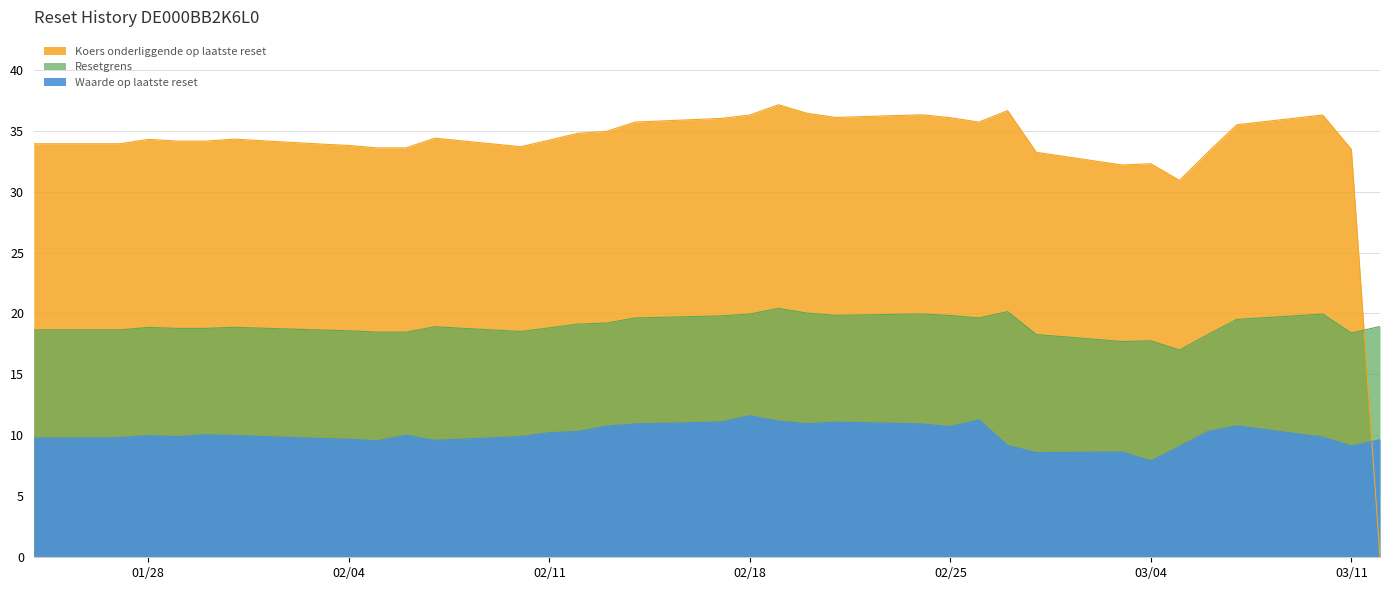

Reading right to left, transcribe all the data shown in this chart.

Waarde op laatste reset: 2025-01-24=9.8	2025-01-27=9.8	2025-01-28=10.0	2025-01-29=9.9	2025-01-30=10.1	2025-01-31=10.0	2025-02-03=9.8	2025-02-04=9.7	2025-02-05=9.6	2025-02-06=10.0	2025-02-07=9.6	2025-02-10=9.9	2025-02-11=10.2	2025-02-12=10.3	2025-02-13=10.8	2025-02-14=10.9	2025-02-17=11.1	2025-02-18=11.6	2025-02-19=11.2	2025-02-20=11.0	2025-02-21=11.1	2025-02-24=10.9	2025-02-25=10.7	2025-02-26=11.3	2025-02-27=9.2	2025-02-28=8.6	2025-03-03=8.6	2025-03-04=7.9	2025-03-05=9.1	2025-03-06=10.3	2025-03-07=10.8	2025-03-10=9.9	2025-03-11=9.1	2025-03-12=9.7
Resetgrens: 2025-01-24=18.7	2025-01-27=18.7	2025-01-28=18.9	2025-01-29=18.8	2025-01-30=18.8	2025-01-31=18.9	2025-02-03=18.6	2025-02-04=18.6	2025-02-05=18.5	2025-02-06=18.5	2025-02-07=18.9	2025-02-10=18.5	2025-02-11=18.8	2025-02-12=19.1	2025-02-13=19.2	2025-02-14=19.6	2025-02-17=19.8	2025-02-18=20.0	2025-02-19=20.4	2025-02-20=20.0	2025-02-21=19.8	2025-02-24=20.0	2025-02-25=19.8	2025-02-26=19.6	2025-02-27=20.2	2025-02-28=18.3	2025-03-03=17.7	2025-03-04=17.8	2025-03-05=17.0	2025-03-06=18.3	2025-03-07=19.5	2025-03-10=20.0	2025-03-11=18.4	2025-03-12=18.9
Koers onderliggende op laatste reset: 2025-01-24=33.9	2025-01-27=33.9	2025-01-28=34.3	2025-01-29=34.1	2025-01-30=34.1	2025-01-31=34.3	2025-02-03=33.9	2025-02-04=33.8	2025-02-05=33.6	2025-02-06=33.6	2025-02-07=34.4	2025-02-10=33.7	2025-02-11=34.2	2025-02-12=34.8	2025-02-13=34.9	2025-02-14=35.7	2025-02-17=36.0	2025-02-18=36.3	2025-02-19=37.1	2025-02-20=36.4	2025-02-21=36.1	2025-02-24=36.3	2025-02-25=36.1	2025-02-26=35.7	2025-02-27=36.6	2025-02-28=33.2	2025-03-03=32.2	2025-03-04=32.3	2025-03-05=30.9	2025-03-06=33.2	2025-03-07=35.5	2025-03-10=36.3	2025-03-11=33.5	2025-03-12=0.0